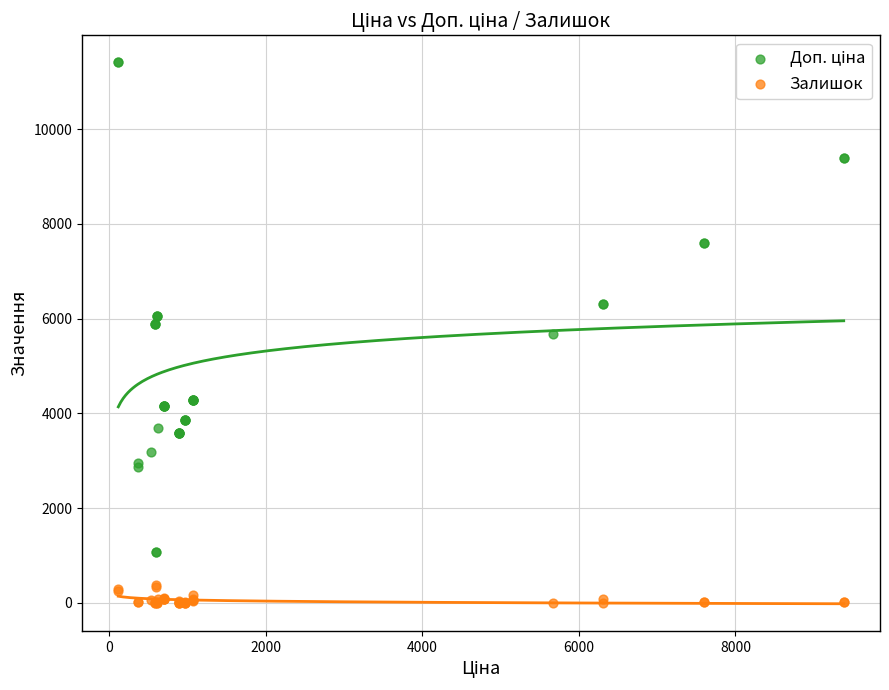

What is the X range (max minus min) for the scatter plot?

9269.9